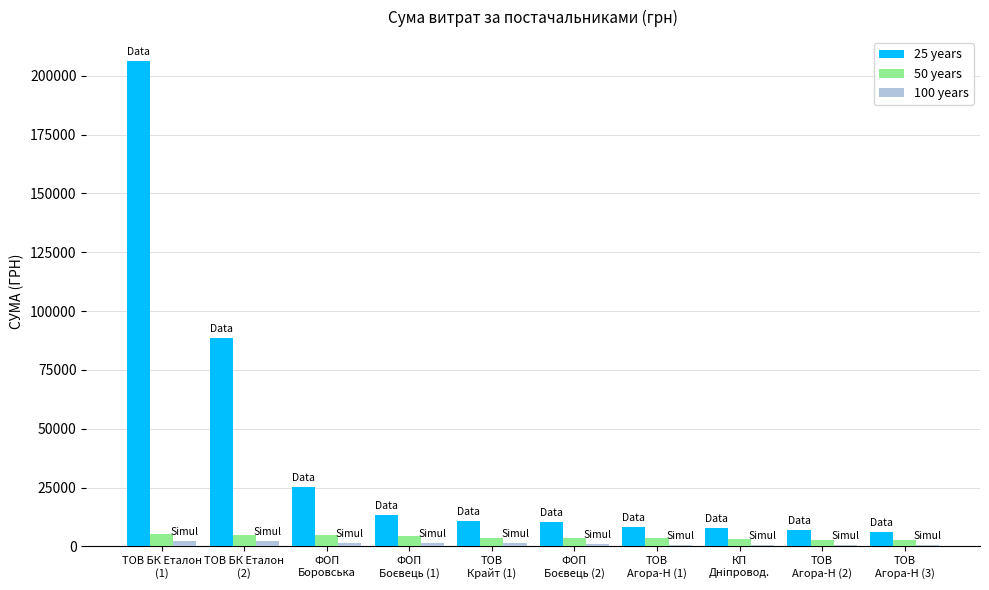

What is the greatest value displayed?

206158.5